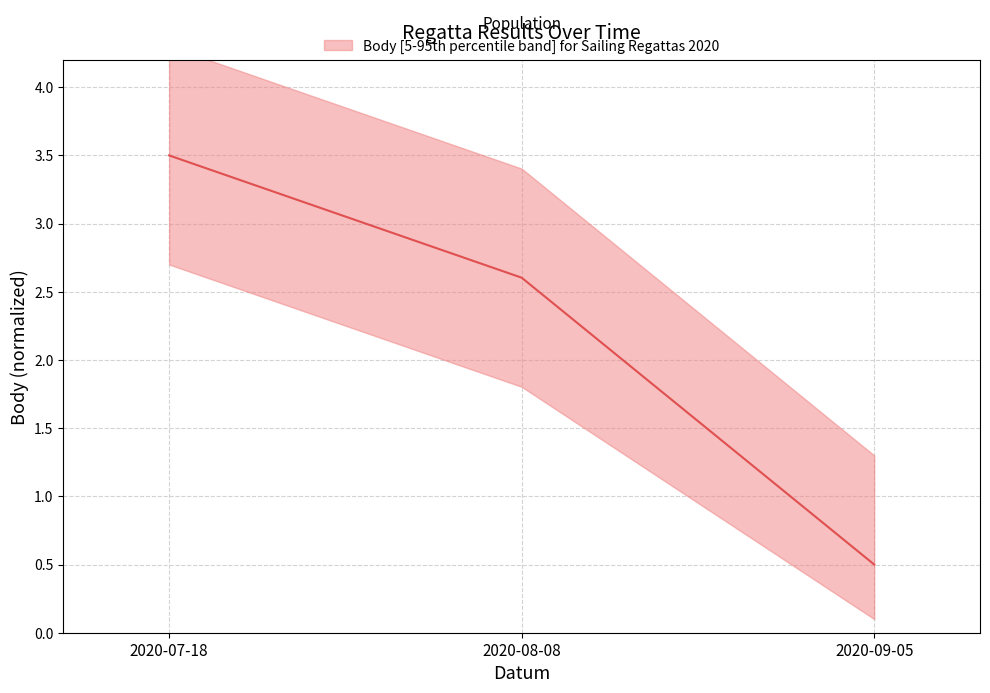

Where is the data nearest to the value 2?

2020-08-08